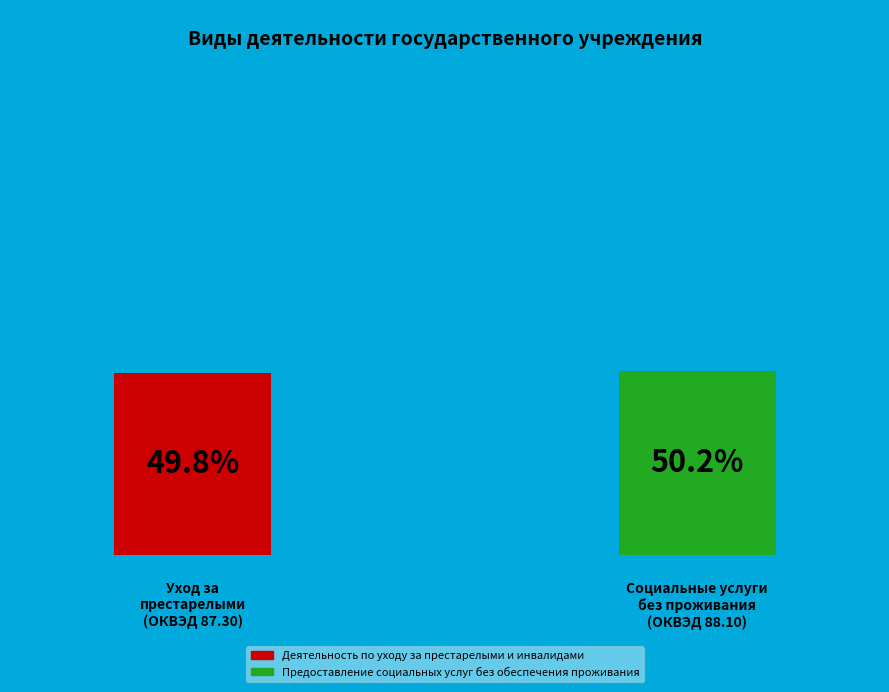

To the nearest percent, what is the average slice percentage?

50%